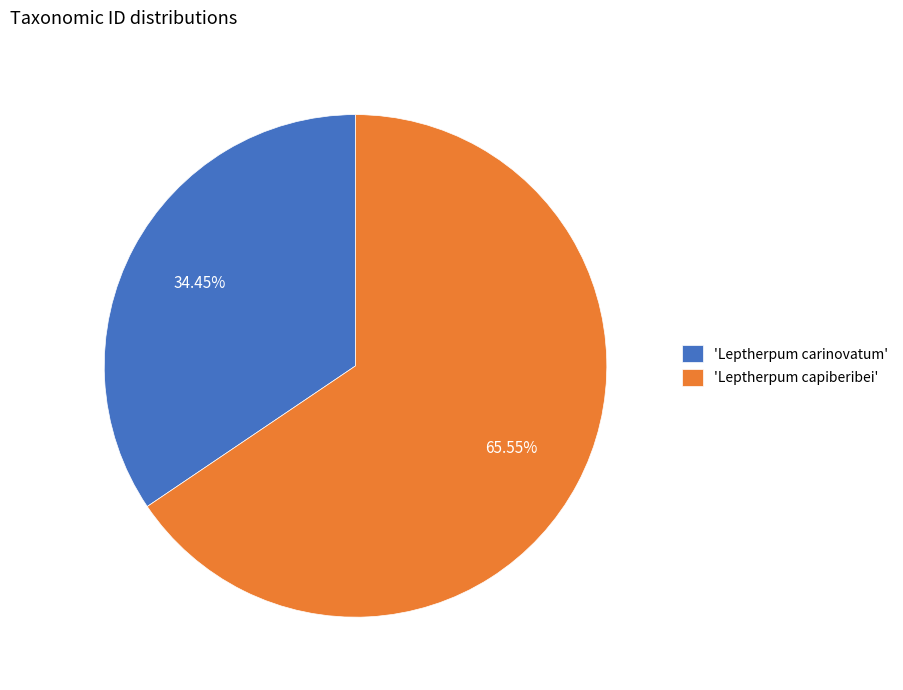

Rank the categories by value from highest to lowest.

'Leptherpum capiberibei', 'Leptherpum carinovatum'